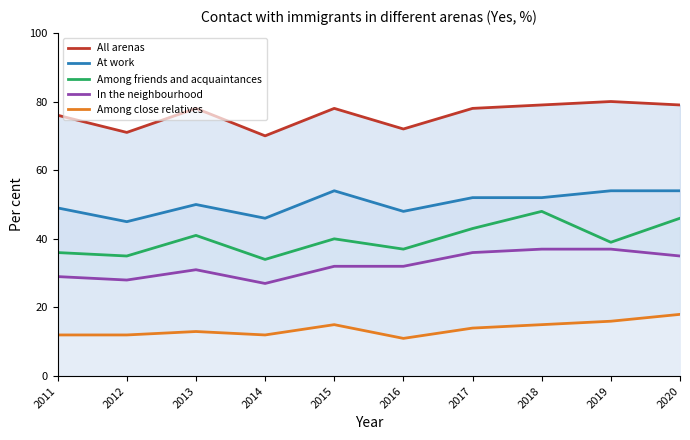

True or false: All arenas has a value of 78 at 2013.

True